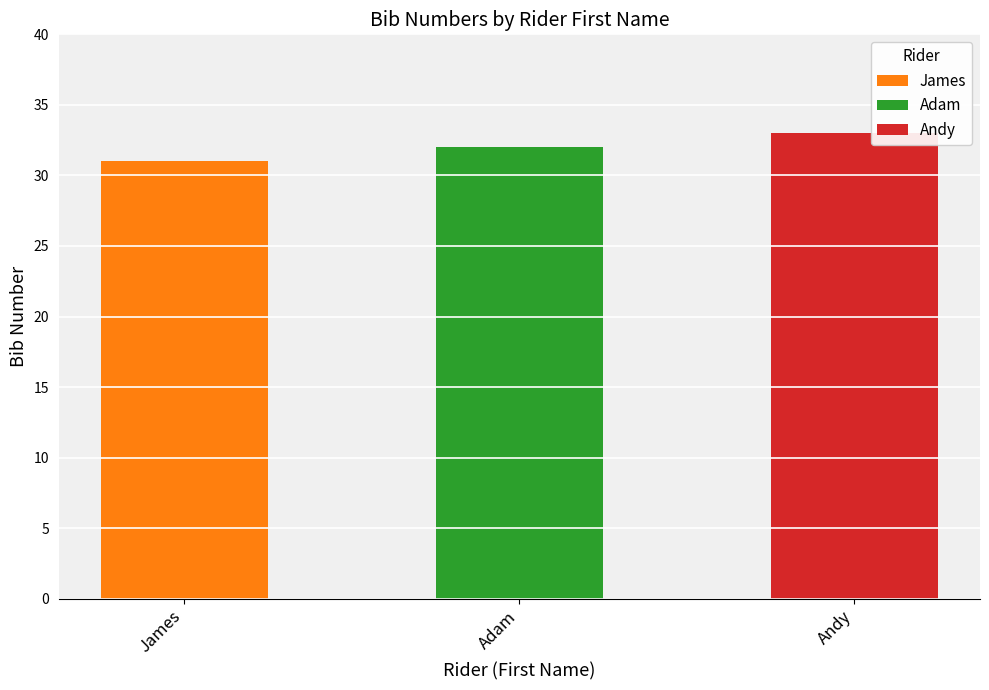

Reading left to right, list all the values displayed in this chart.

James=31	Adam=32	Andy=33